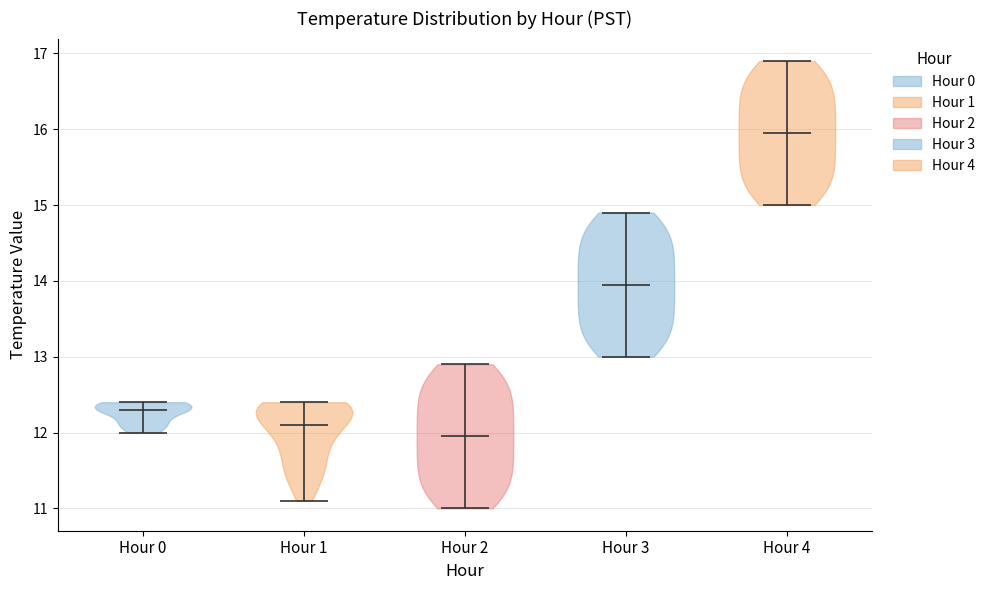

Which violin has the lowest median line?

Hour 2